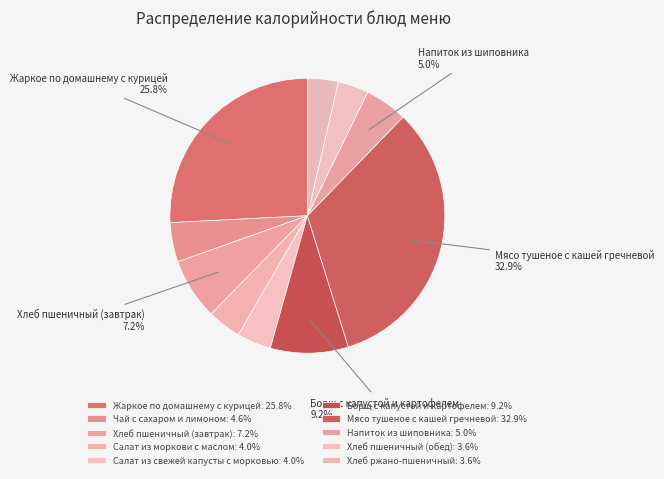

How much of the chart is everything except Хлеб пшеничный (завтрак)?

92.8%